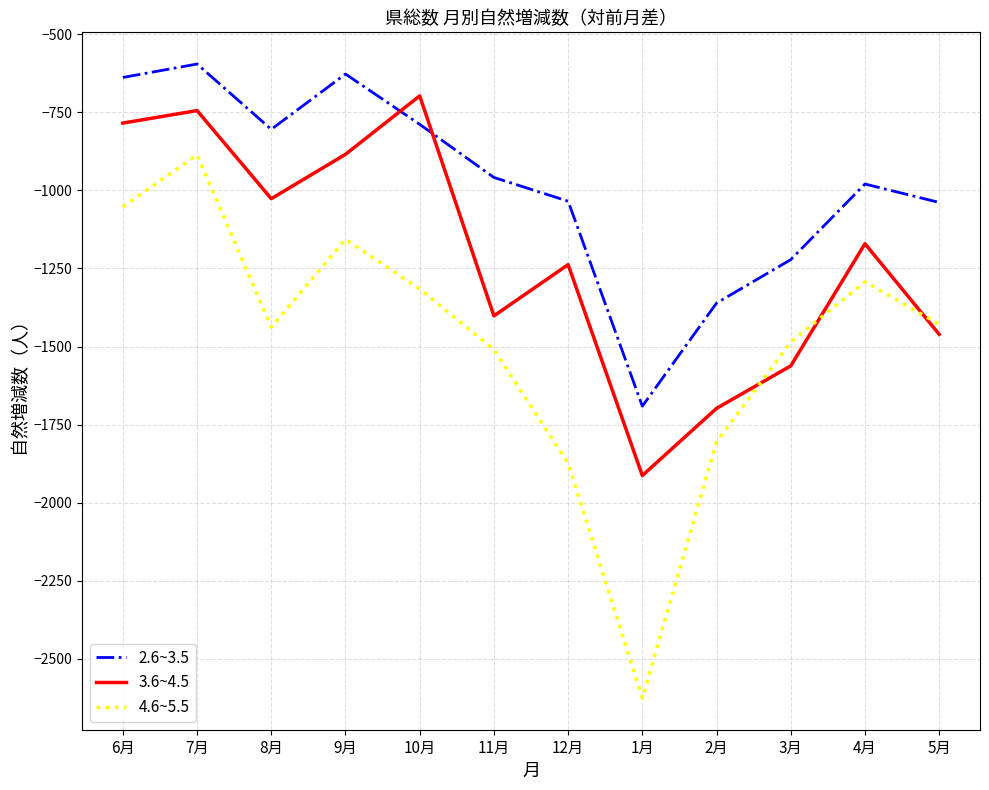

What are all the series names shown in the legend?

2.6~3.5, 3.6~4.5, 4.6~5.5